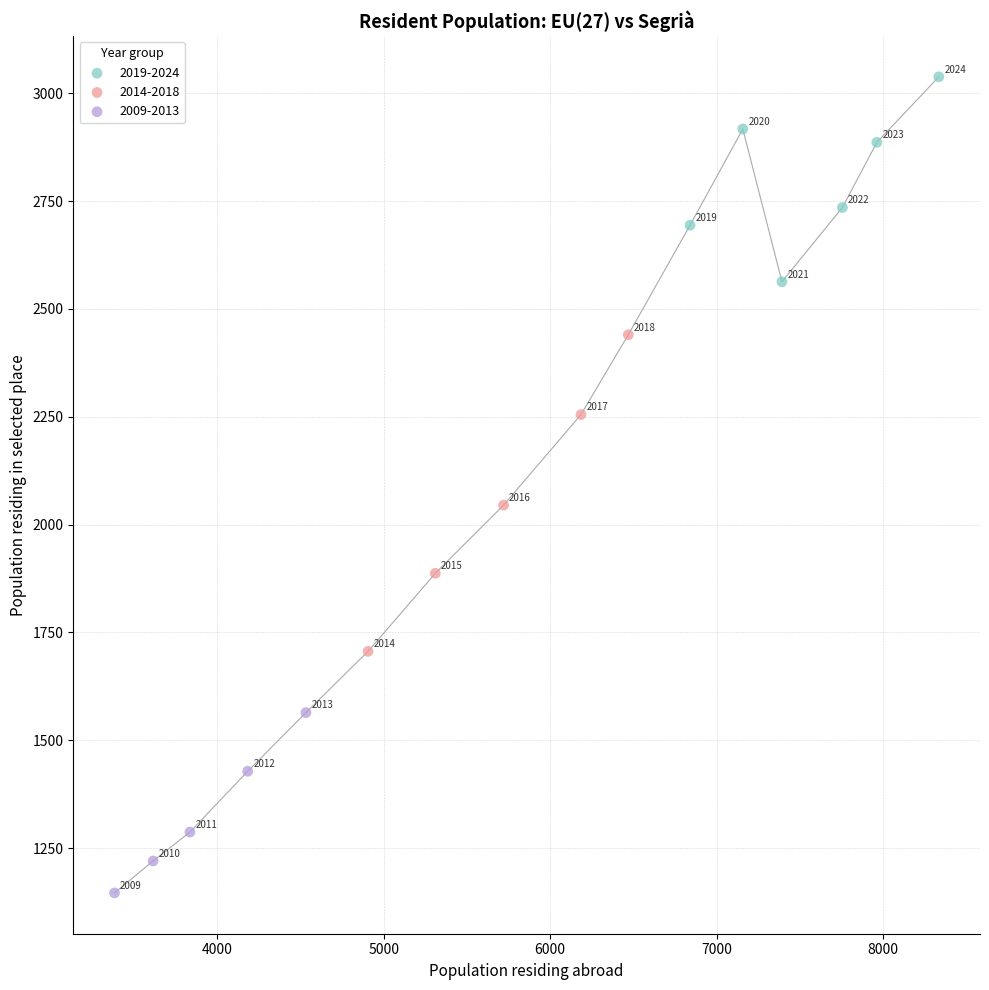

Which series reaches the maximum Y coordinate?

2019-2024